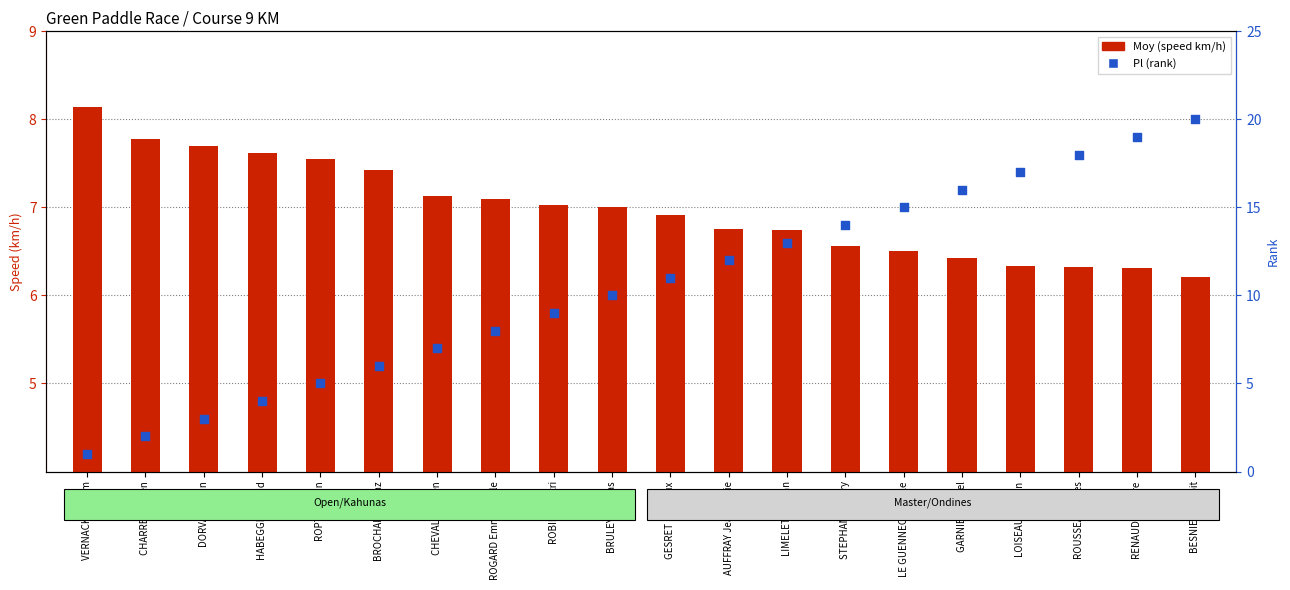

Which series has the largest total across all categories?

Pl (rank)